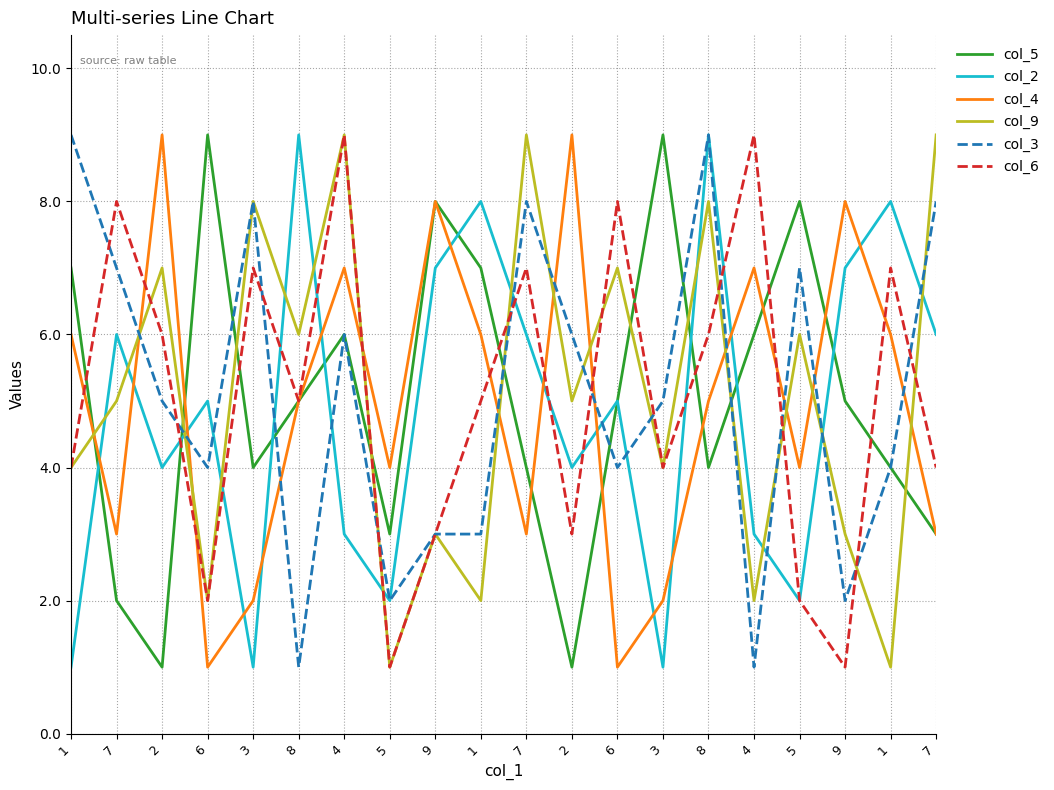

At which label is col_2 closest to 5?

6